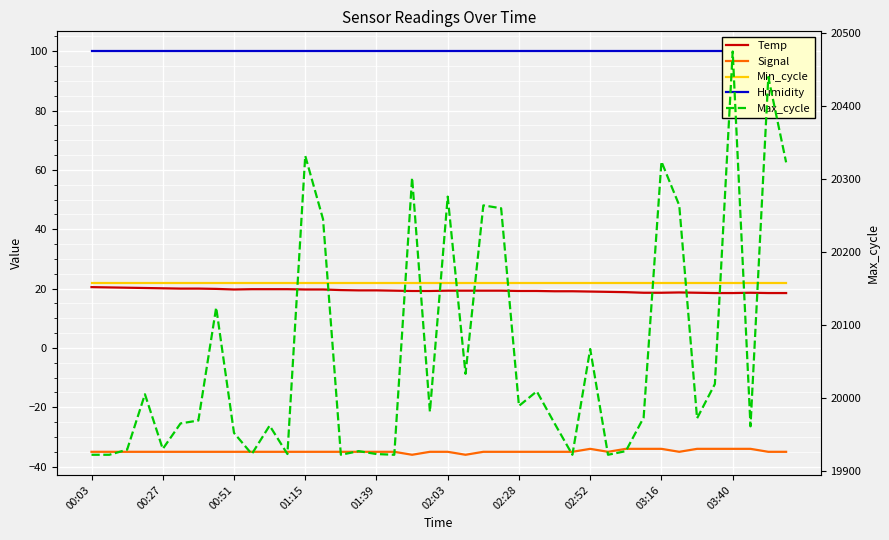

Where is Humidity nearest to the value 99?

00:03